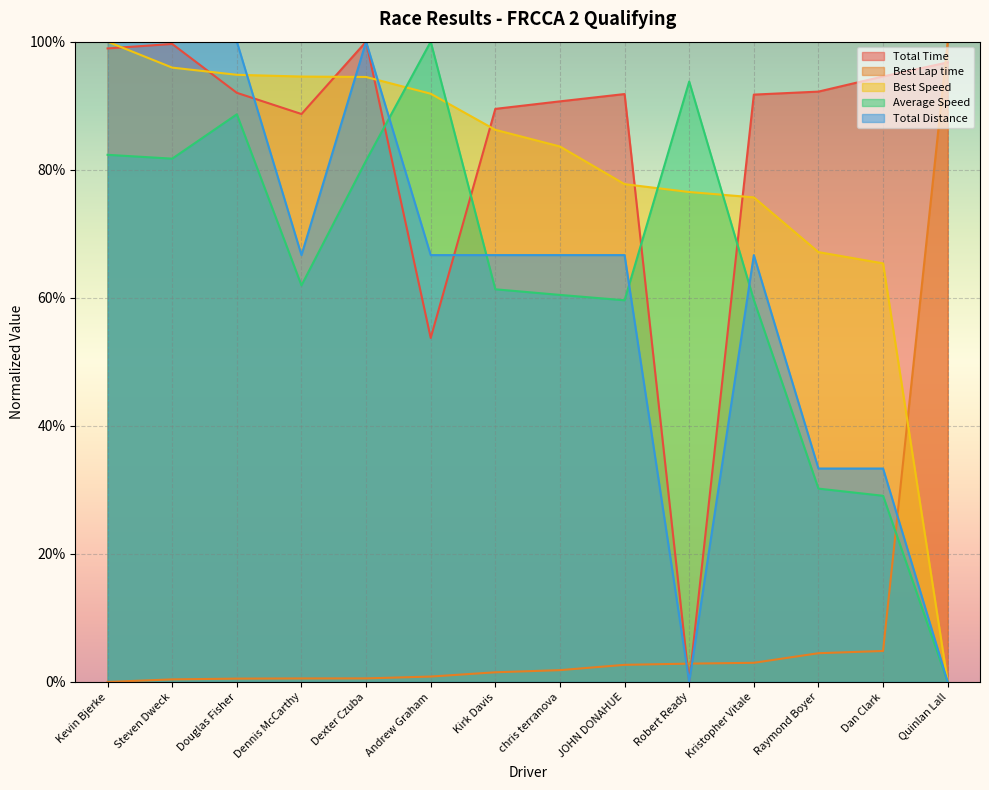

What are all the series names shown in the legend?

Total Time, Best Lap time, Best Speed, Average Speed, Total Distance